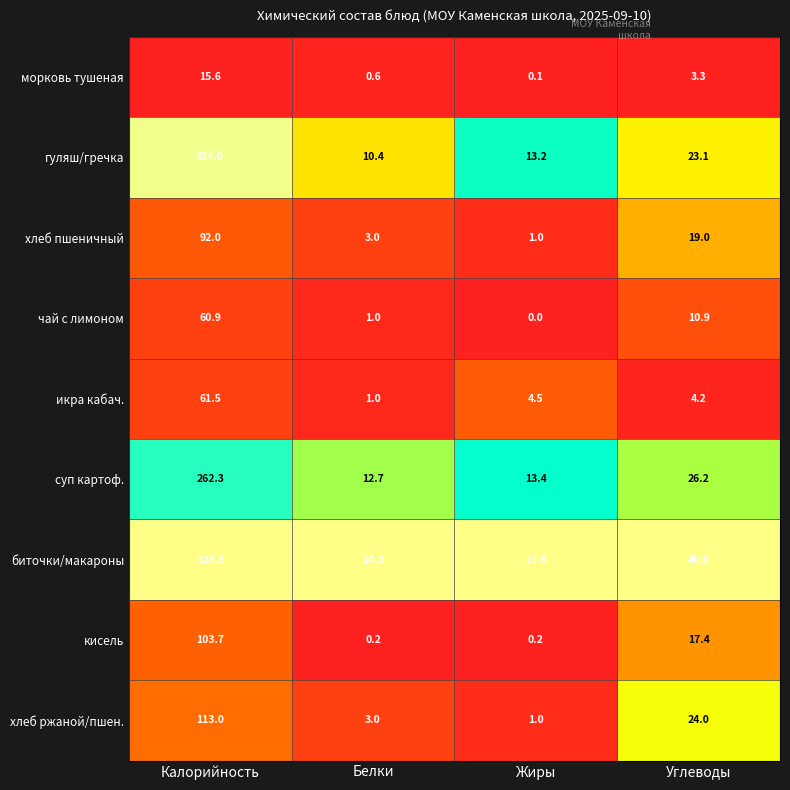

List the series in order of their peak value, highest first.

биточки/макароны, гуляш/гречка, суп картоф., хлеб ржаной/пшен., кисель, хлеб пшеничный, икра кабач., чай с лимоном, морковь тушеная